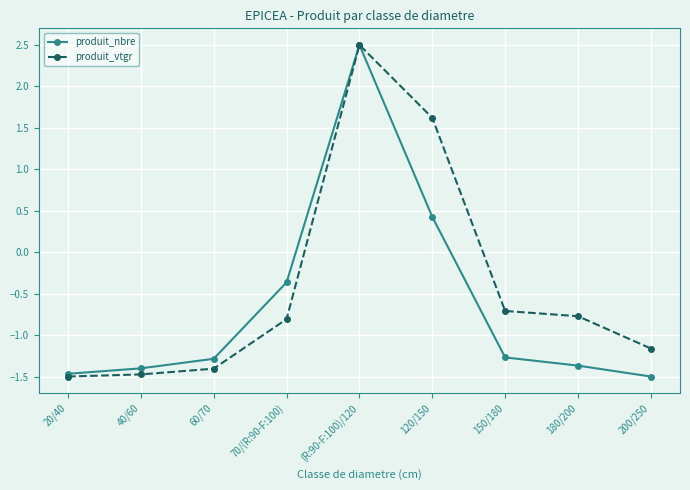

What is the total value across all series at 40/60?

-2.9